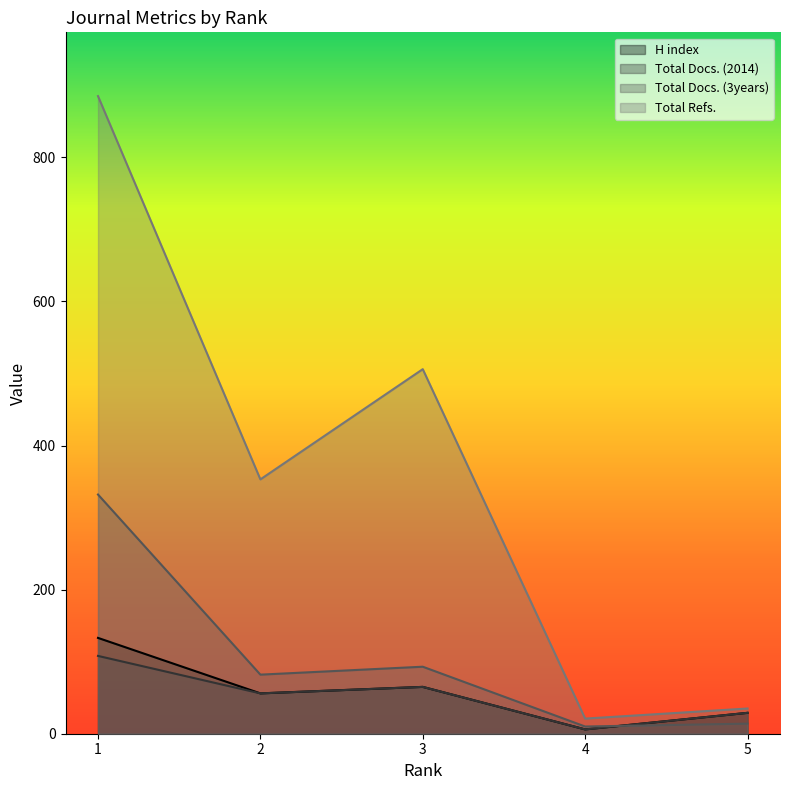

At 1, list the series in order from smallest to largest.

Total Docs. (2014), H index, Total Docs. (3years), Total Refs.